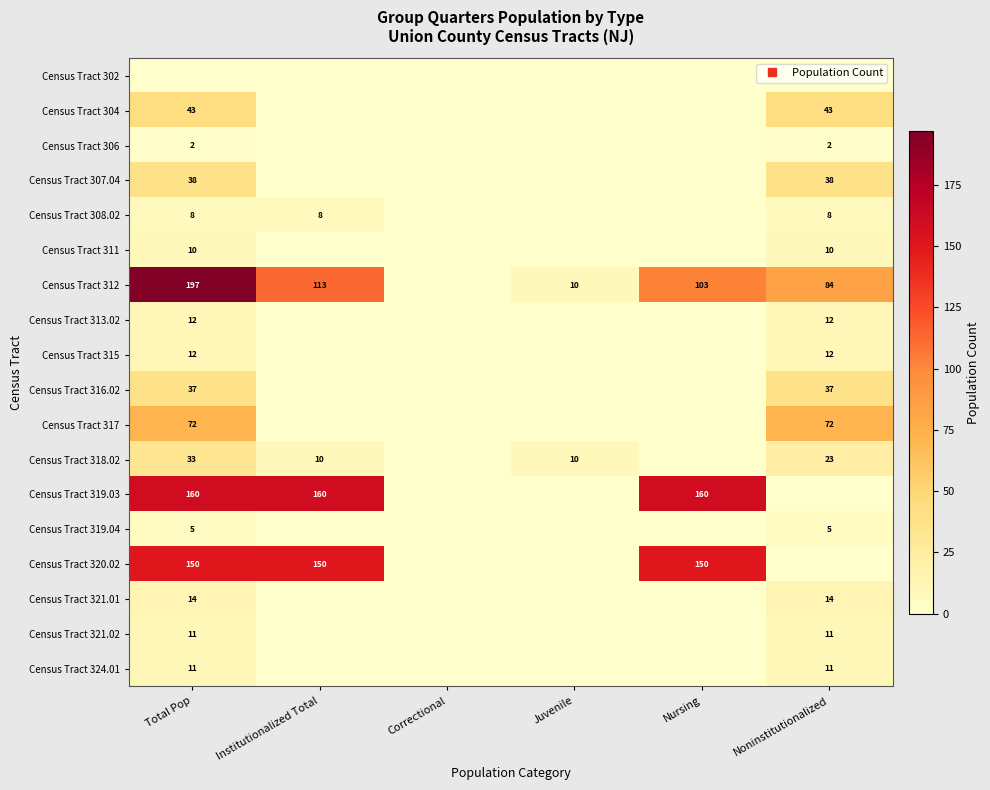

Is the value of Census Tract 321.02 at Juvenile greater than the value of Census Tract 313.02 at Juvenile?

No